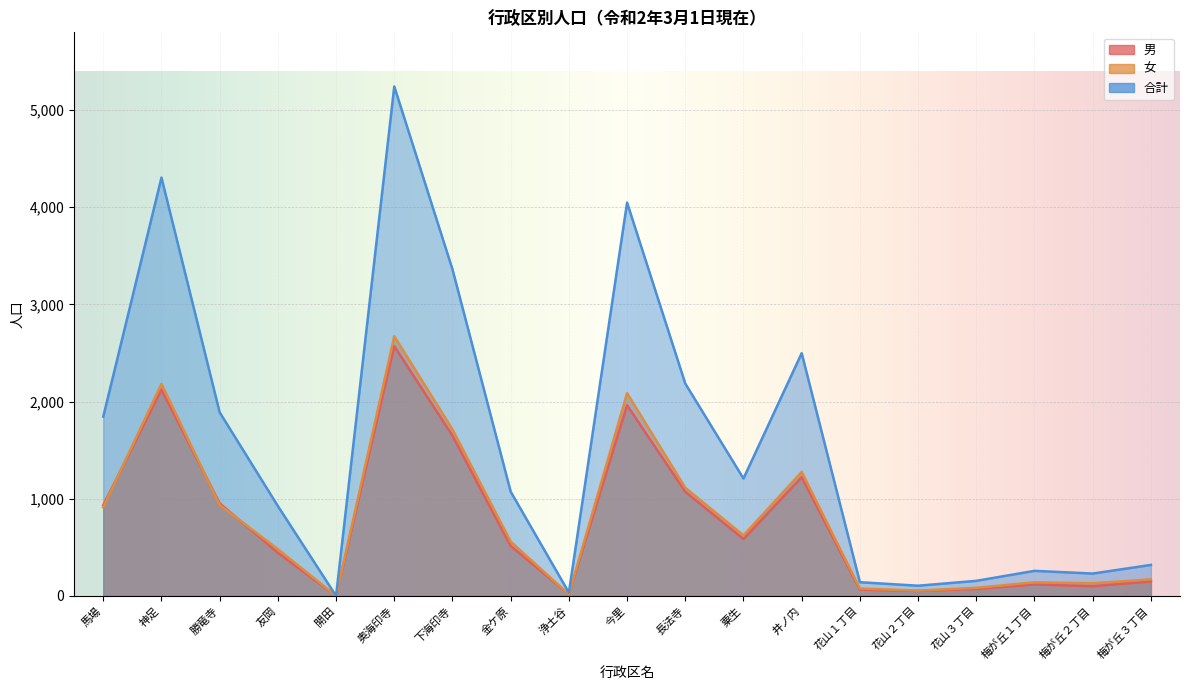

How many interior local peaks does the 男 series have?

5